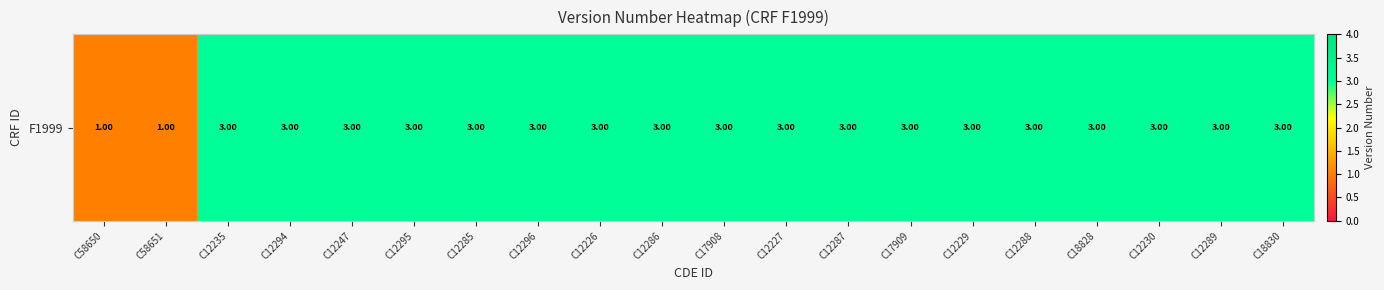

List the labels in order of value, largest first.

C12235, C12294, C12247, C12295, C12285, C12296, C12226, C12286, C17908, C12227, C12287, C17909, C12229, C12288, C18828, C12230, C12289, C18830, C58650, C58651